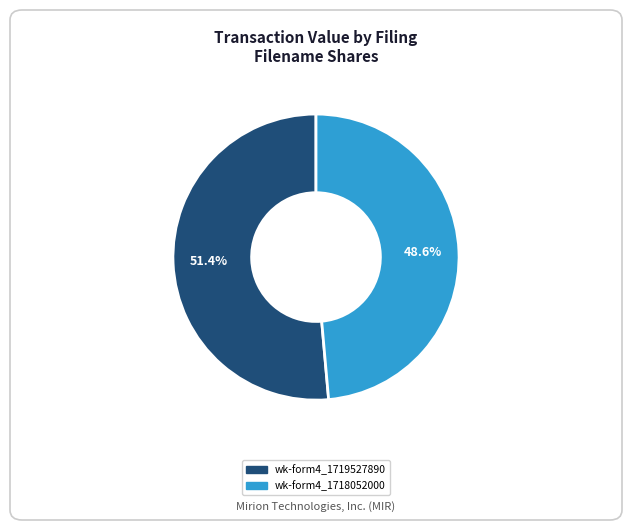

Is there any slice that represents more than half of the pie?

Yes